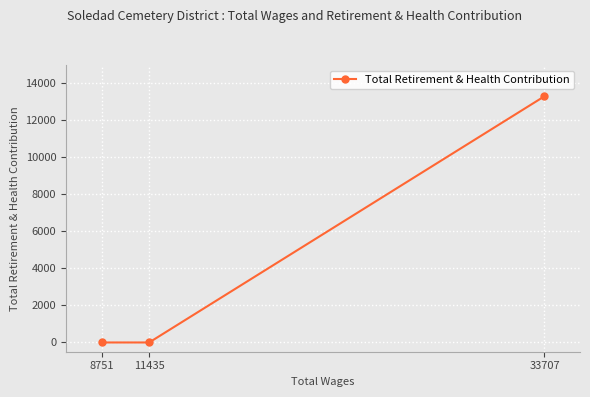

How many lines are shown in the chart?

1